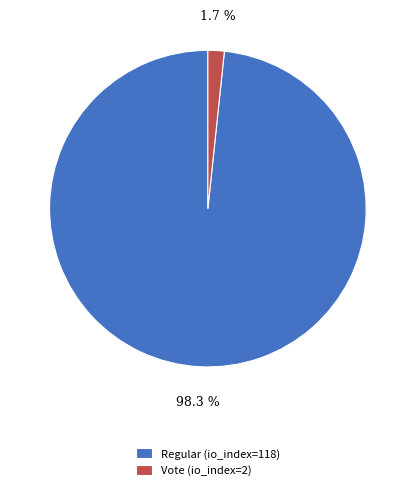

To the nearest percent, what portion does Regular (io_index=118) represent?

98%